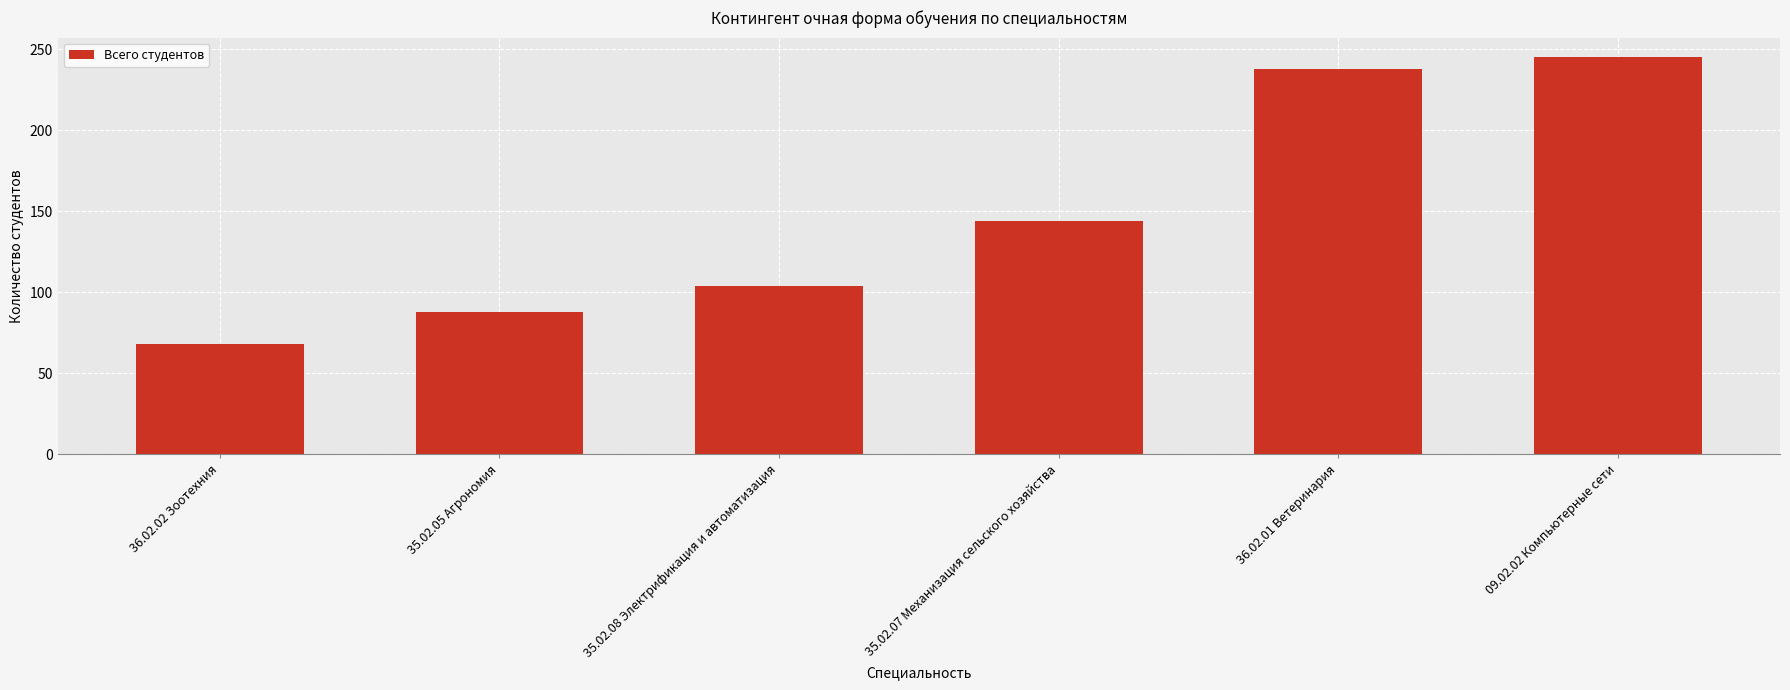

What is the value of the 2nd bar from the left?

88